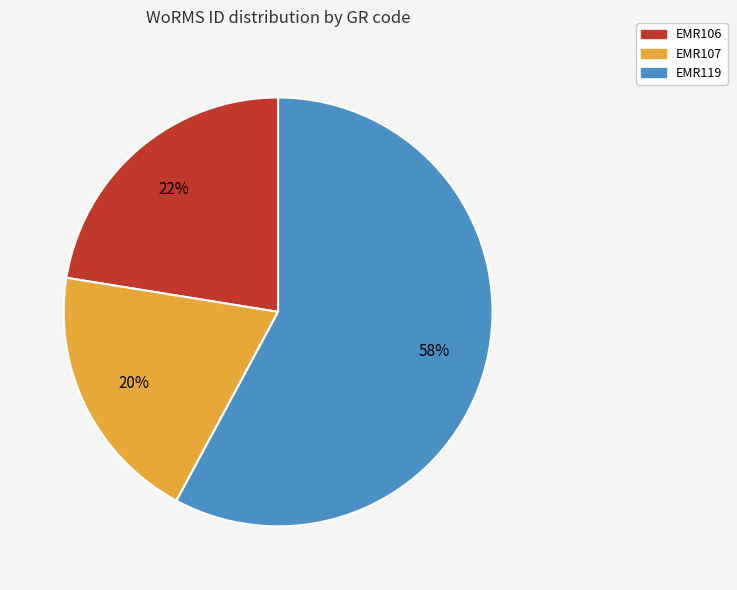

Which slice represents more than half of the pie?

EMR119